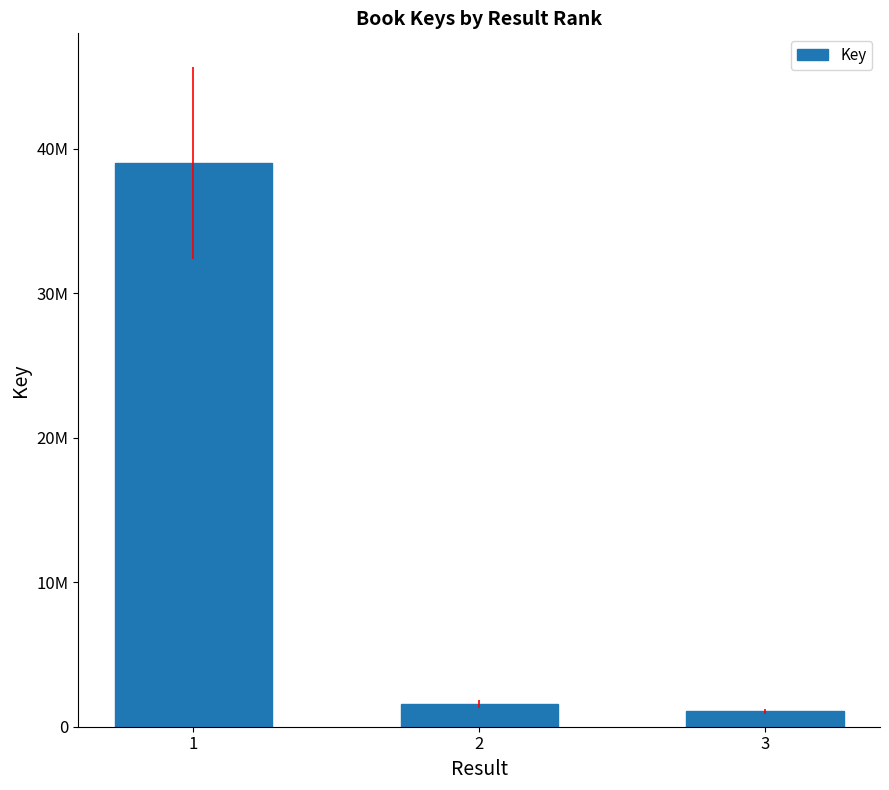

Read the value at 1, to the nearest 10.

39048720